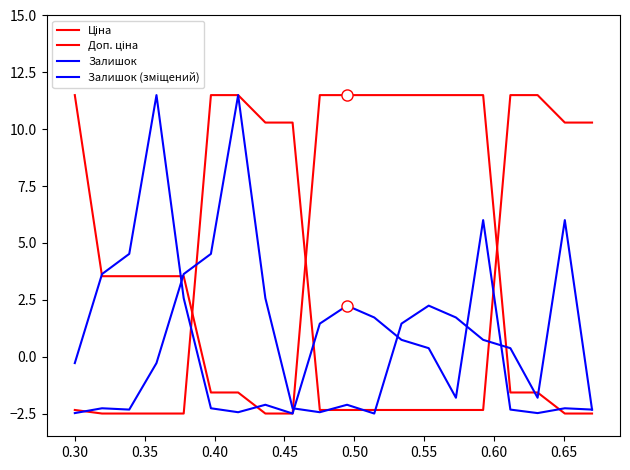

What is the label of the 4th point from the left?

0.40